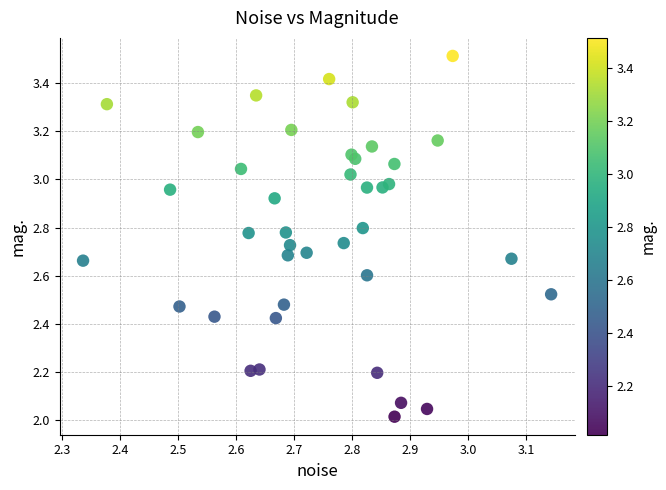

What is the range of Y values (max minus min)?

1.5